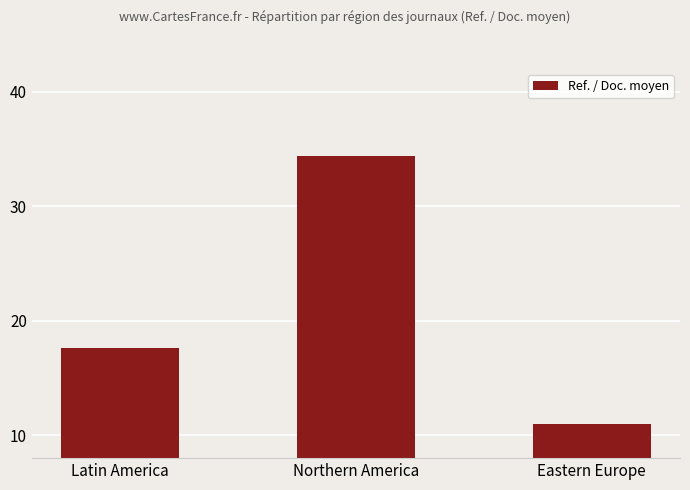

Which category has the lowest value across all series?

Eastern Europe